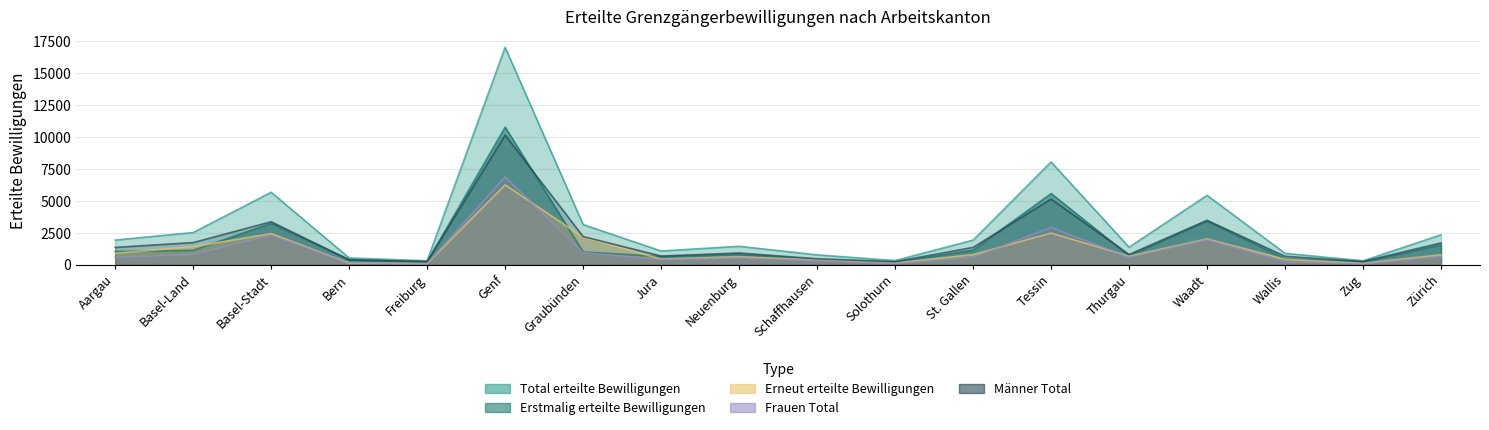

How many lines are shown in the chart?

5